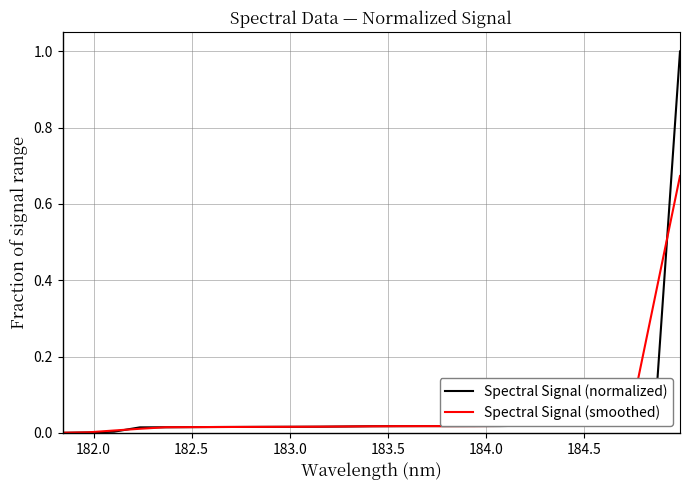

True or false: Spectral Signal (normalized) and Spectral Signal (smoothed) cross at least once.

True